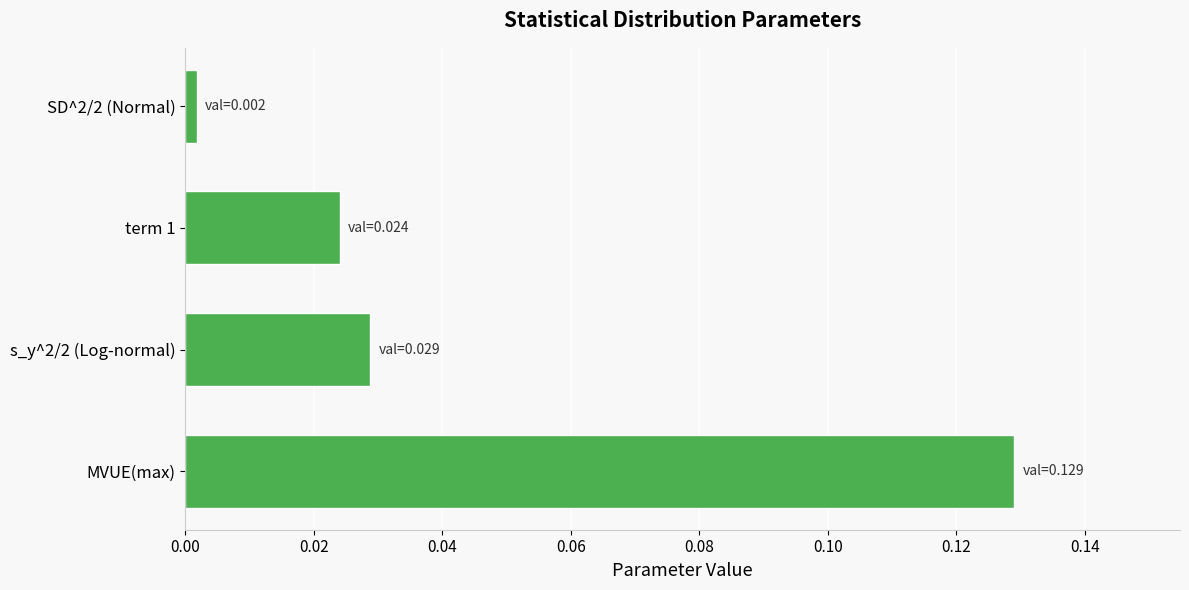

Between SD^2/2 (Normal) and MVUE(max), which is larger?

MVUE(max)